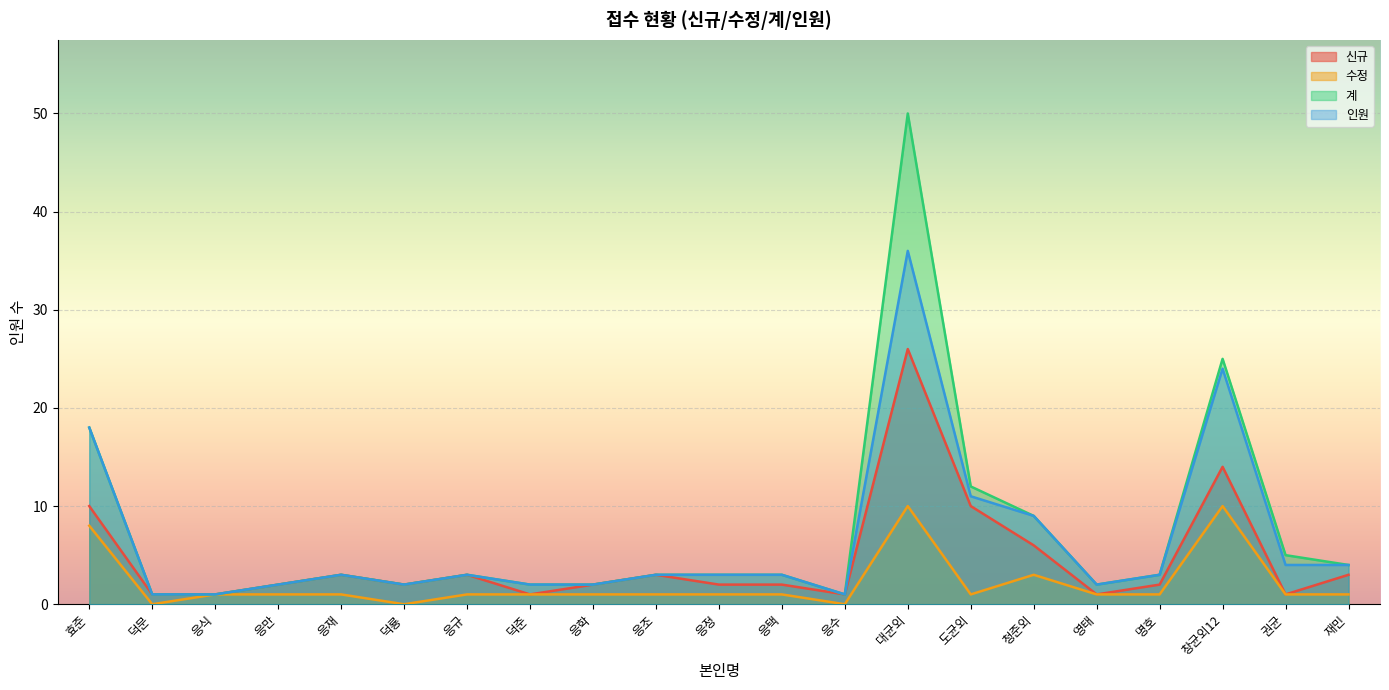

How many lines are shown in the chart?

4